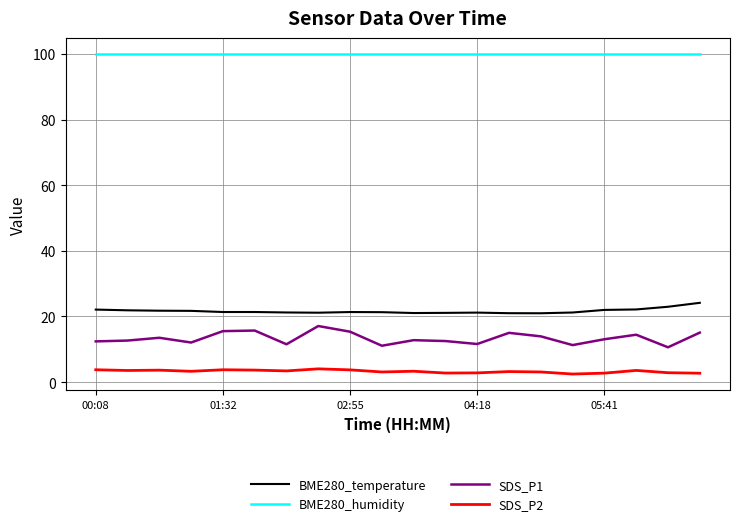

Which series has the largest total across all categories?

BME280_humidity